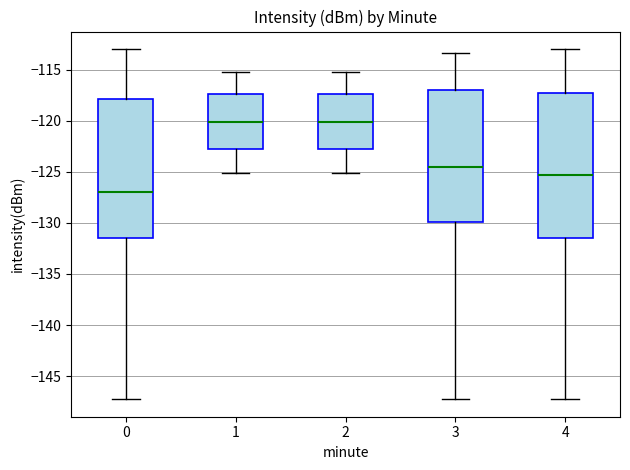

Where is the lower edge of the box at x = 4 on the y-axis? The values are not printed on the chart, so give them approximately, as read against the axis.

-131.5